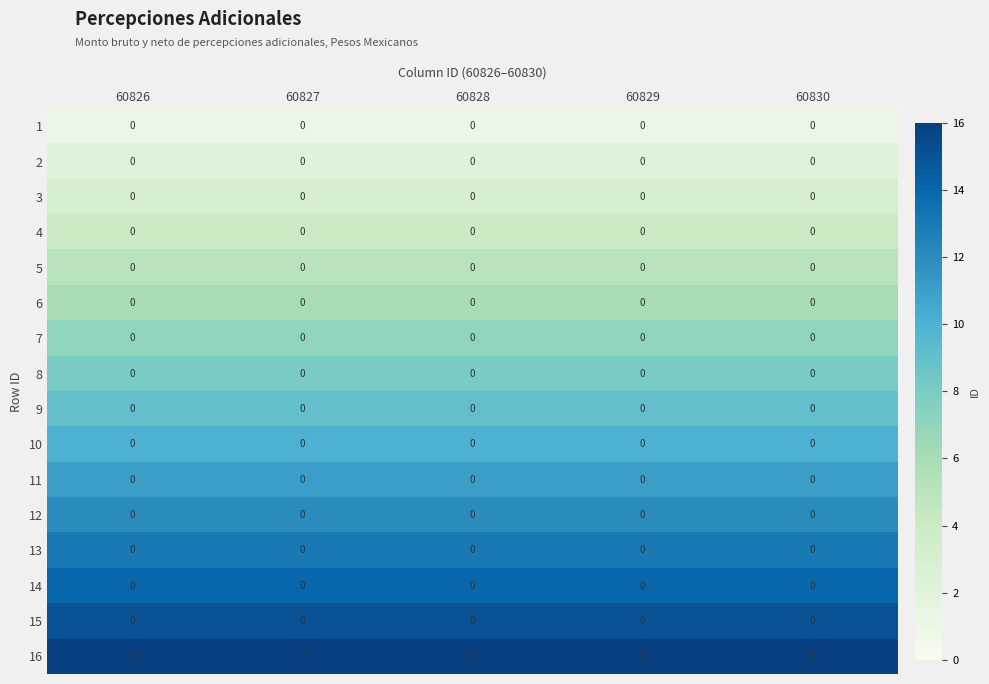

List the series in order of their peak value, lowest first.

row_0, row_1, row_2, row_3, row_4, row_5, row_6, row_7, row_8, row_9, row_10, row_11, row_12, row_13, row_14, row_15